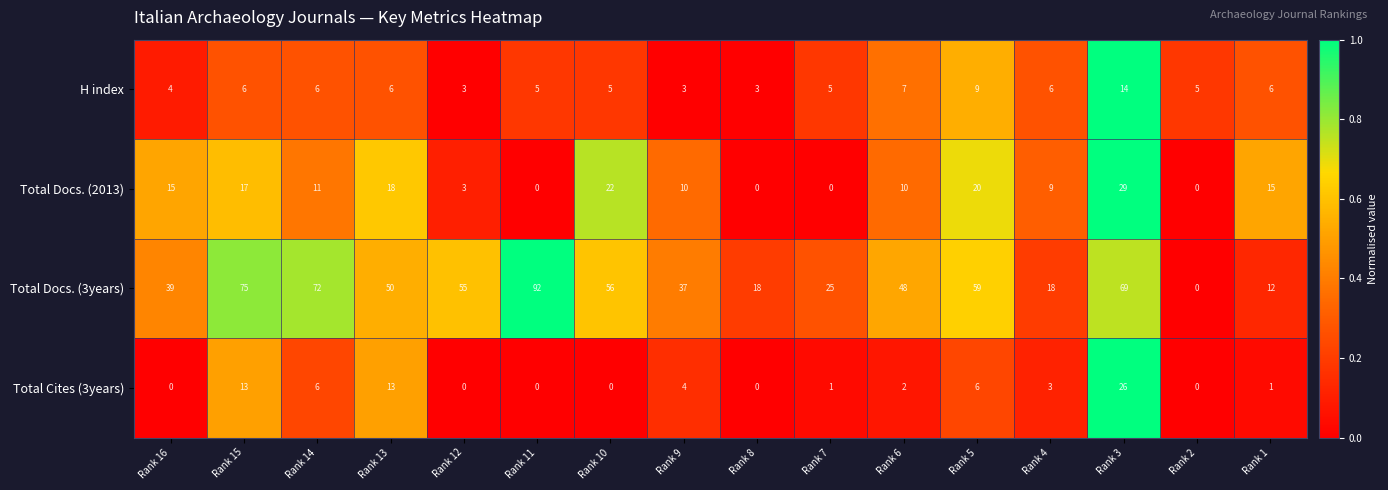

Between Rank 8 and Rank 4, which series saw the biggest shift?

Total Docs. (2013)